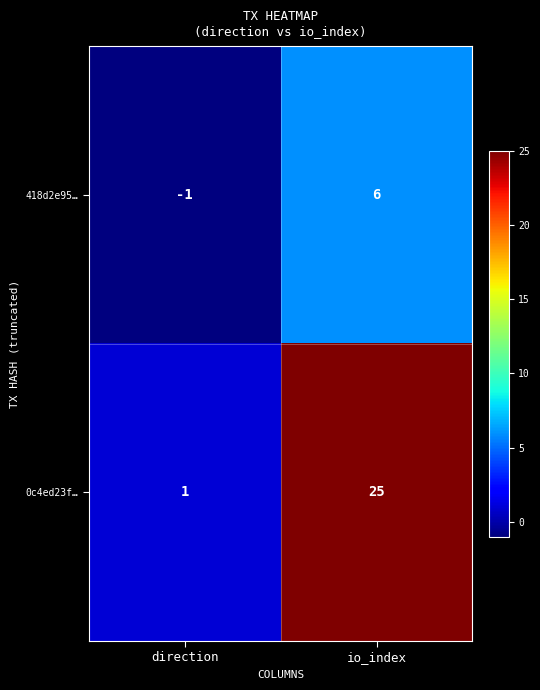

What is the sum of the 418d2e95… values at direction and io_index?

5